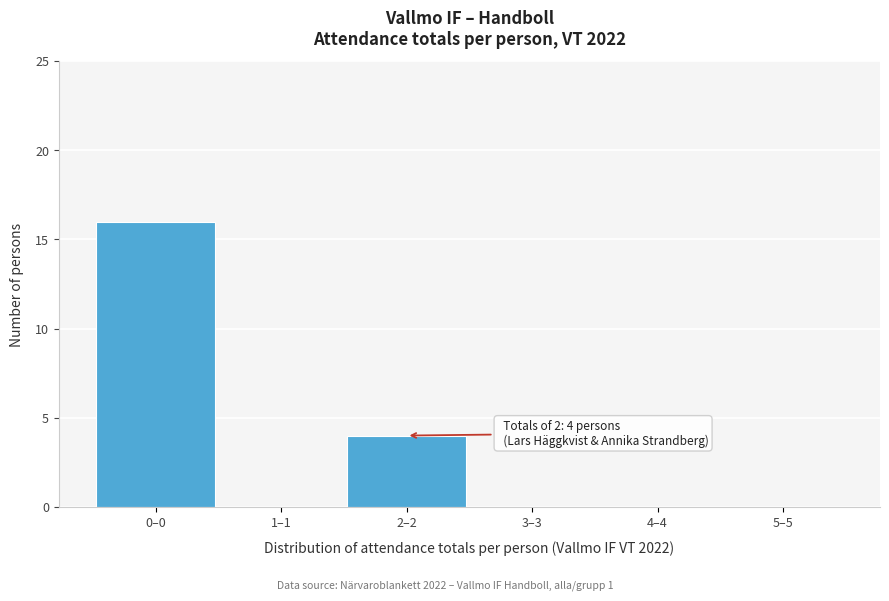

Reading left to right, extract all data points from this chart.

0–0=16	1–1=0	2–2=4	3–3=0	4–4=0	5–5=0